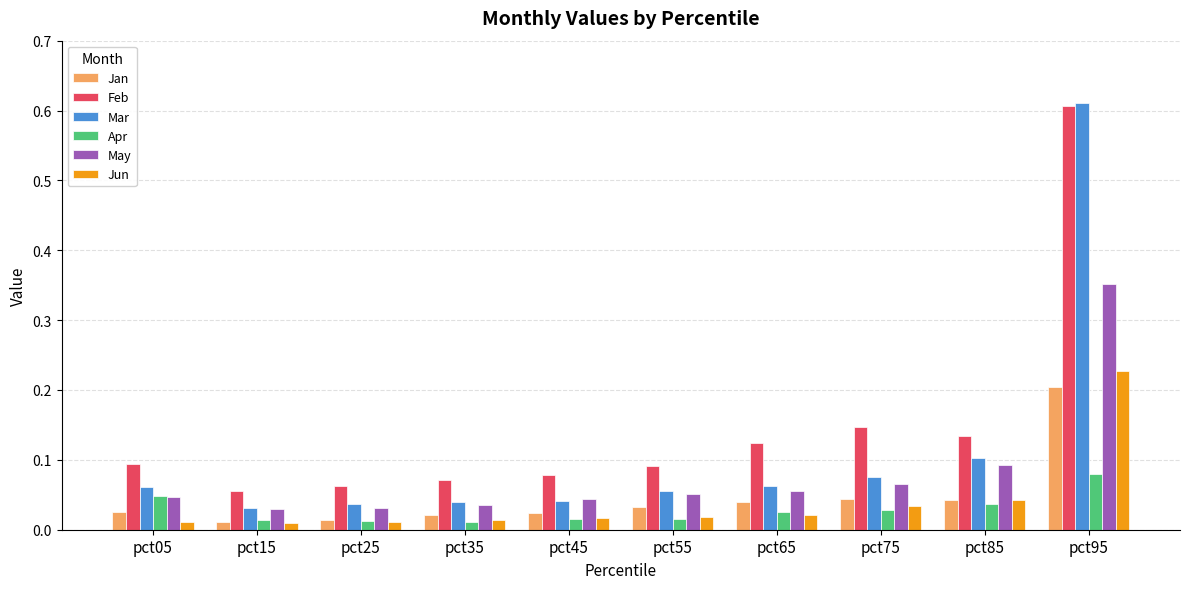

True or false: Mar has a value of 0.1 at pct85.

True